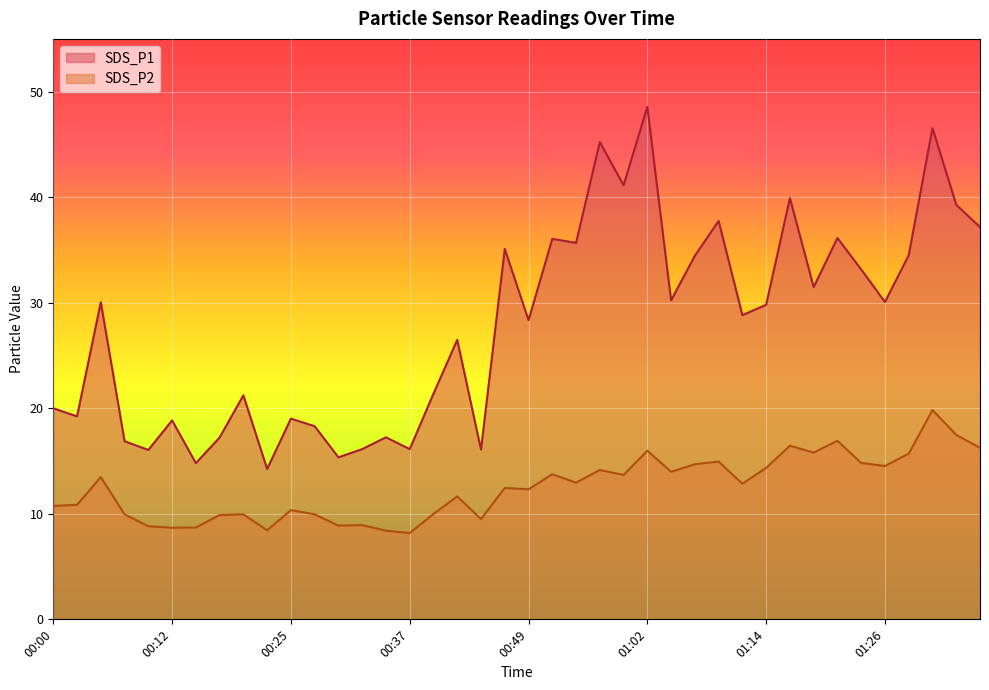

Which series has the widest spread of values?

SDS_P1